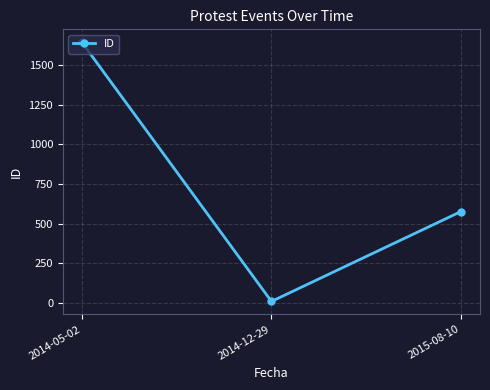

What position from the right is 2014-12-29?

2